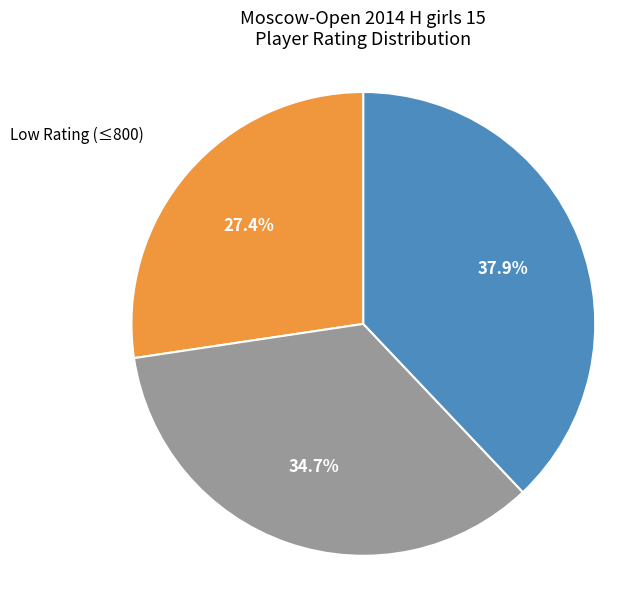

Does any single category account for the majority?

No